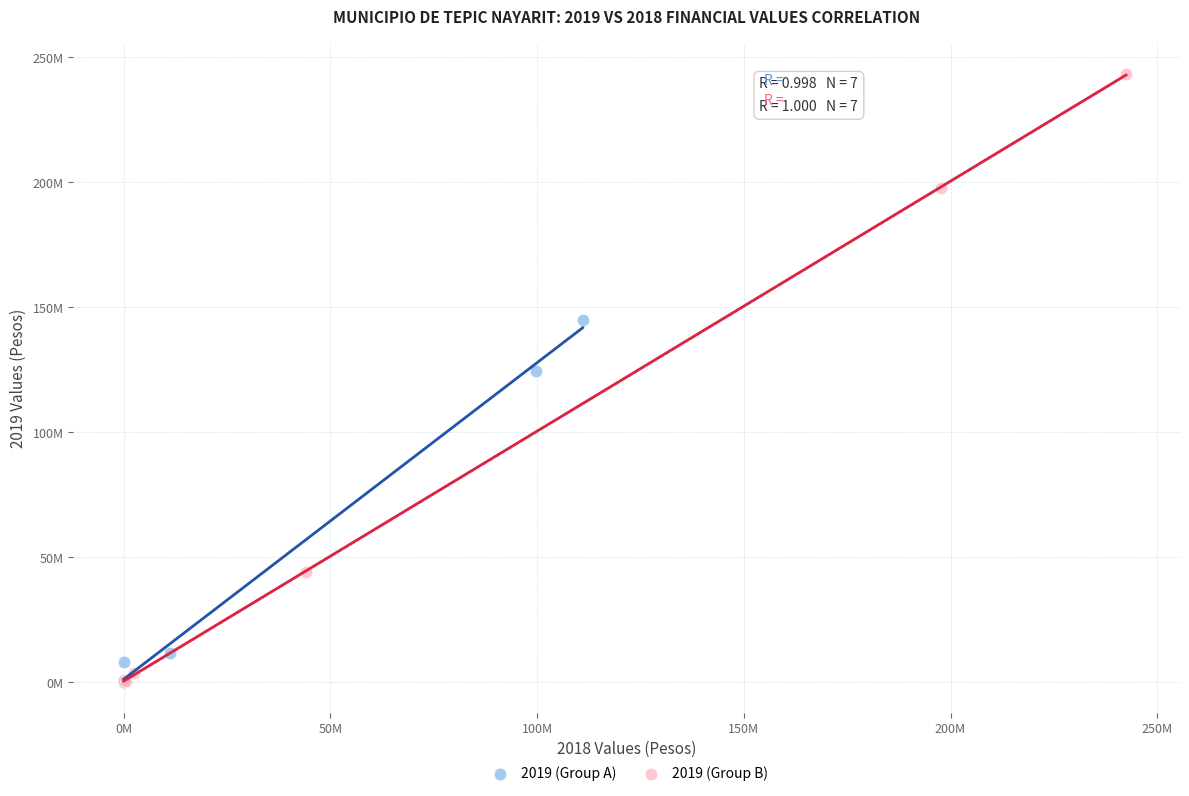

Which series has the largest Y range (max minus min)?

2019 (Group B)